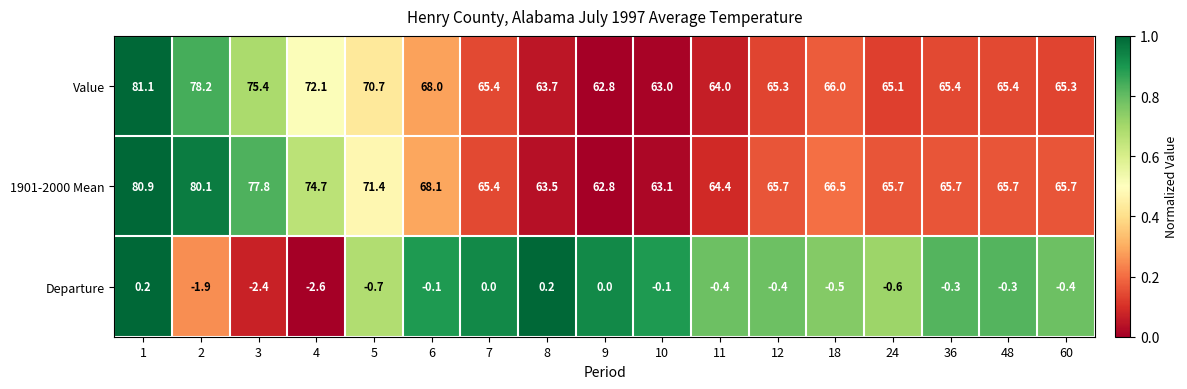

What is the difference between the highest and lowest values at 3?

80.2